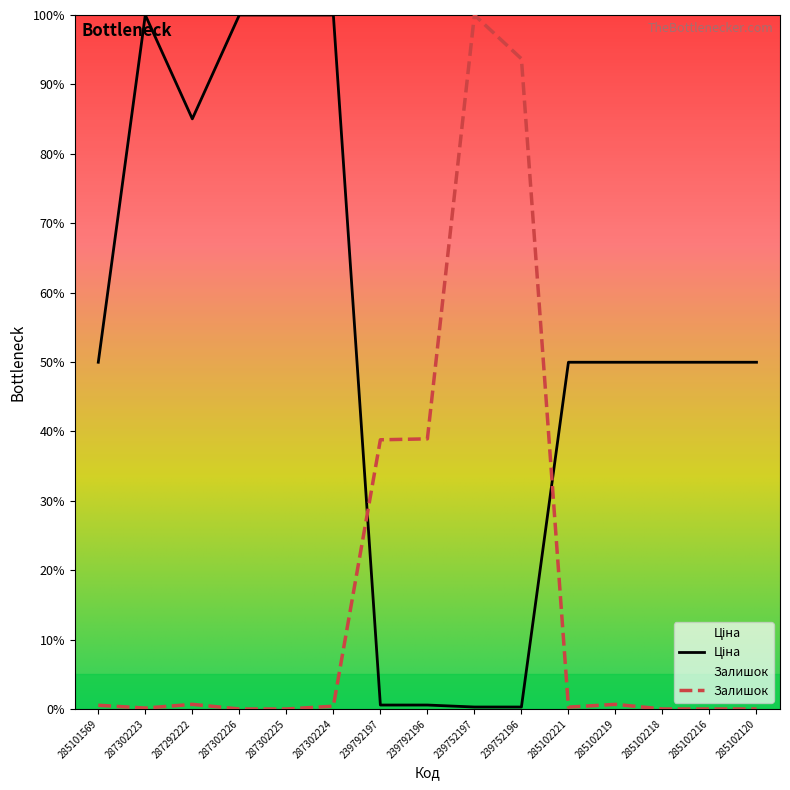

Between 287302223 and 239752197, which series saw the biggest shift?

Залишок